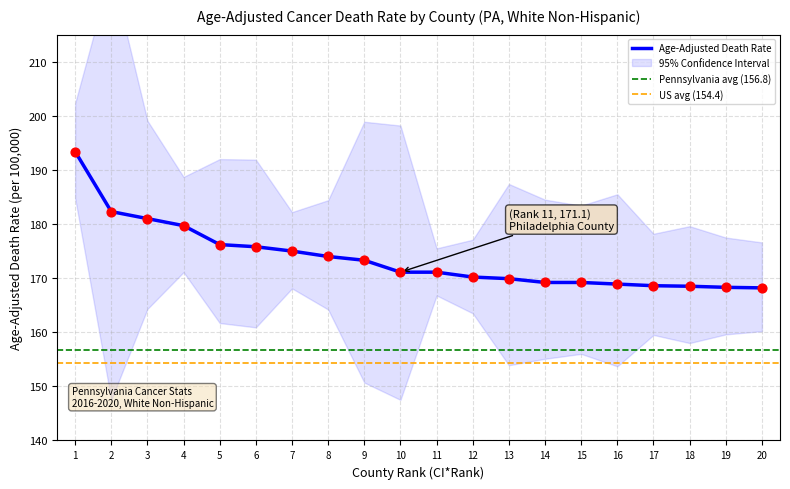

Is it true that Age-Adjusted Death Rate equals 82.8 at 7?

False